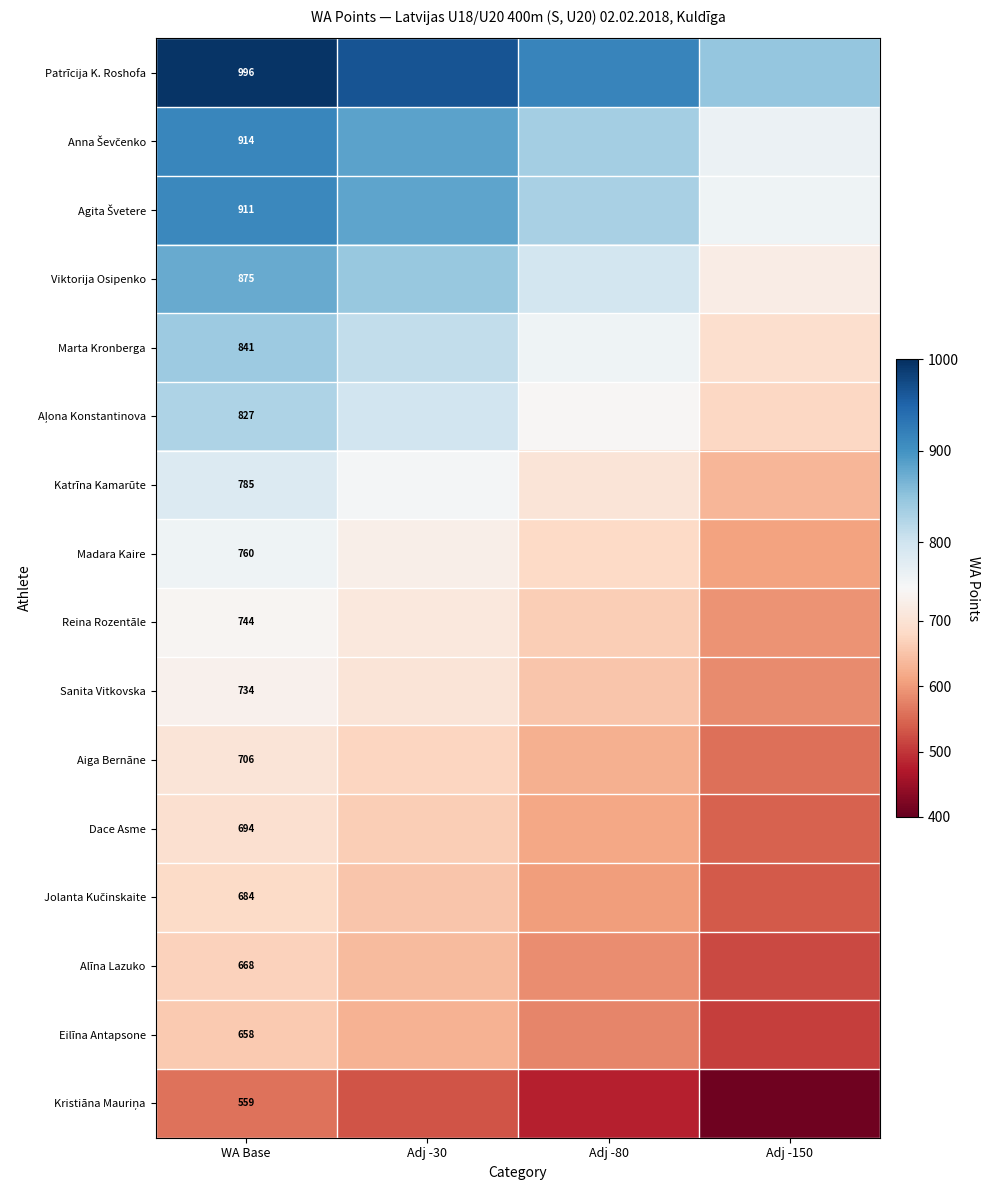

True or false: Madara Kaire has a value of 760 at WA Base.

True